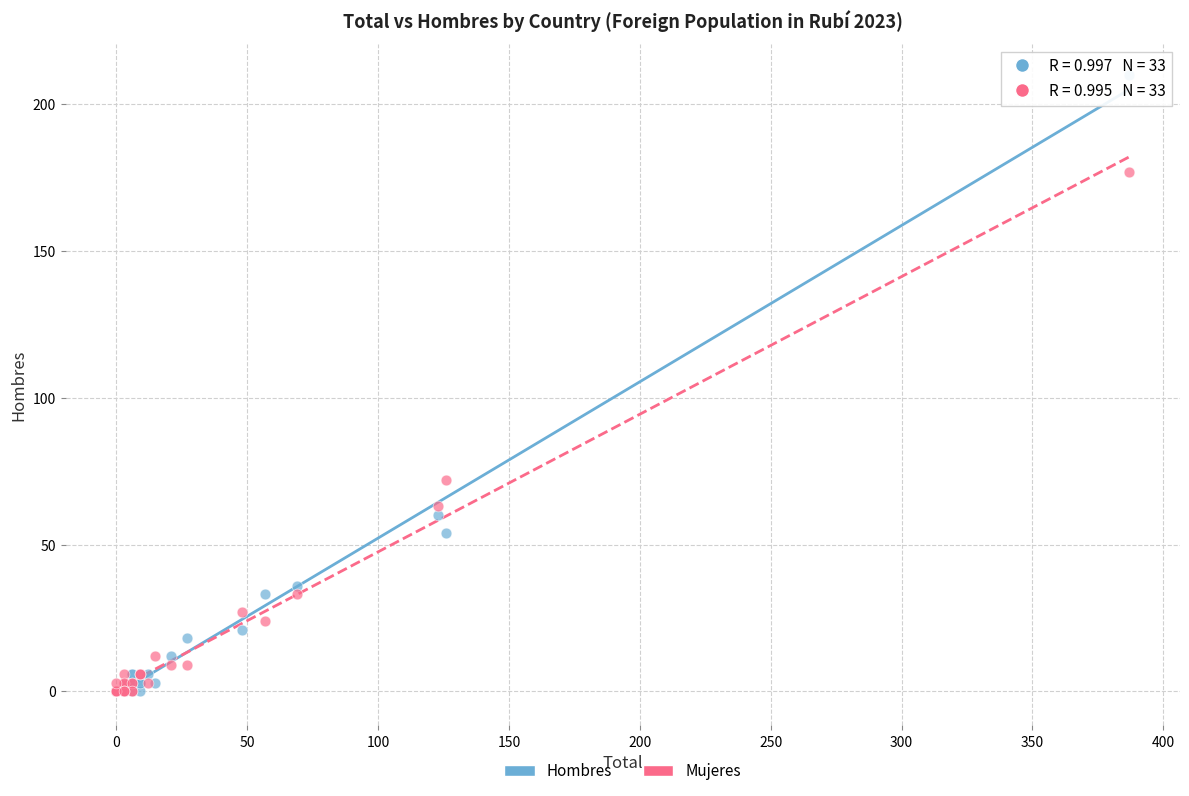

Across all series, what Y value is closest to 105?

72